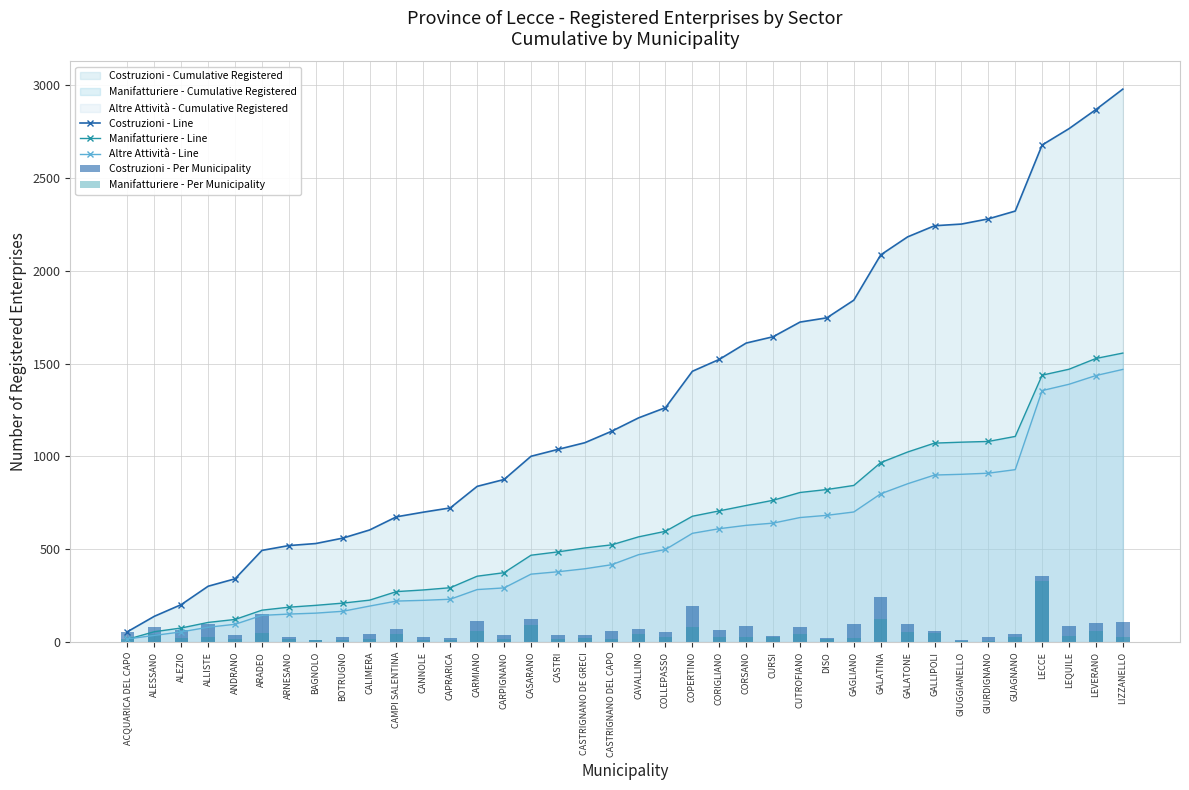

What is the difference between the Manifatturiere - Per Municipality values at LEQUILE and CASTRIGNANO DE GRECI?

11